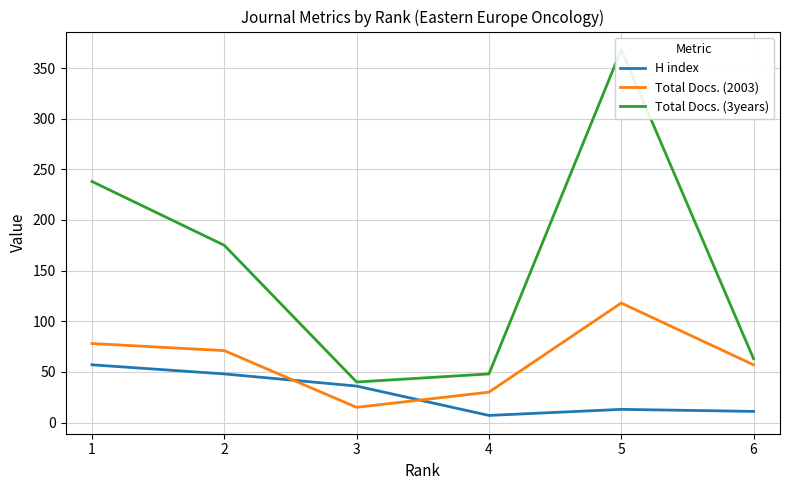

Reading left to right, transcribe all the data shown in this chart.

H index: 57	48	36	7	13	11
Total Docs. (2003): 78	71	15	30	118	57
Total Docs. (3years): 238	175	40	48	368	63